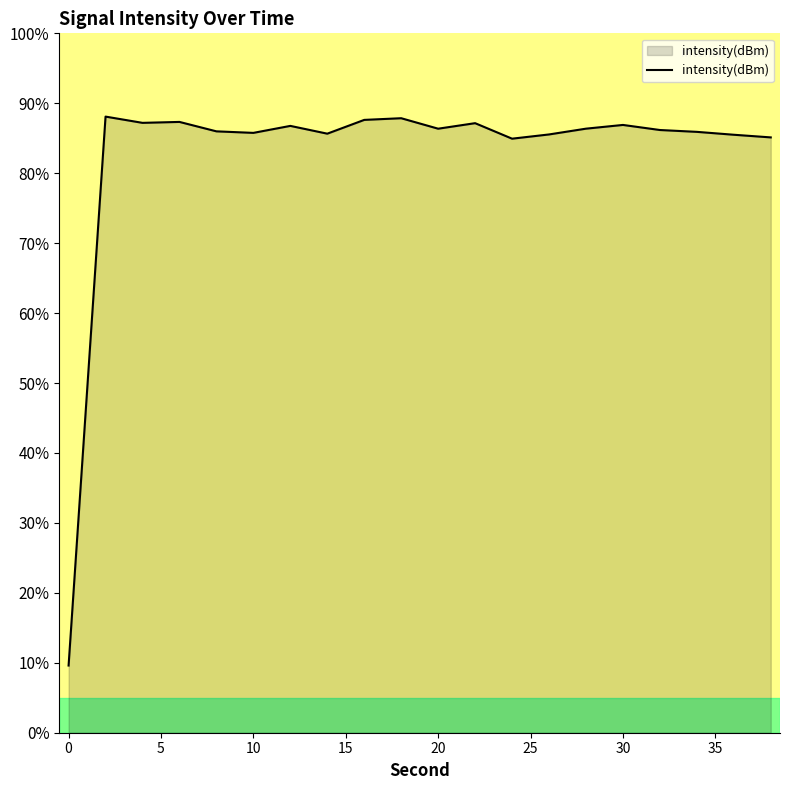

What is the difference between the maximum and minimum values?

78.5